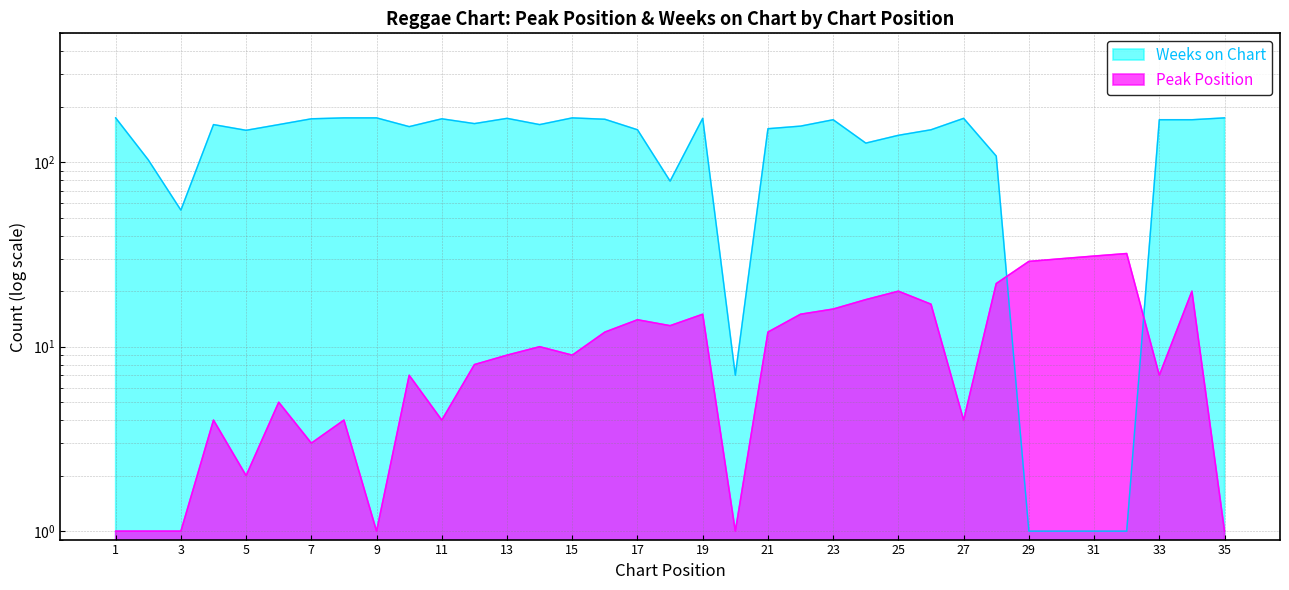

In Peak Position, how many points are lower than both neighbors (excluding endpoints)?

9